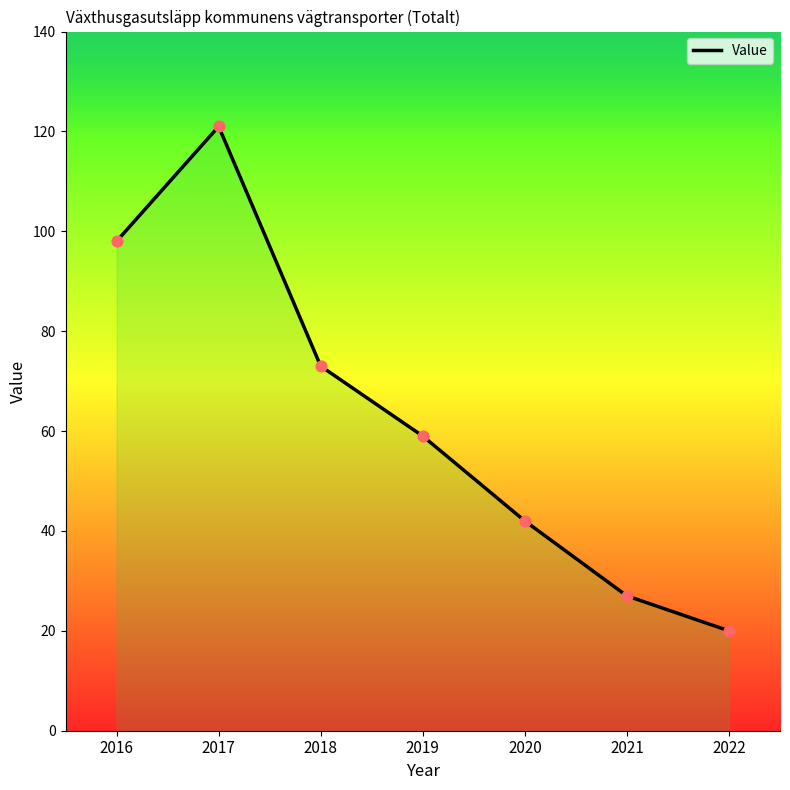

What is the ratio of the value at 2016 to the value at 2018?

1.3